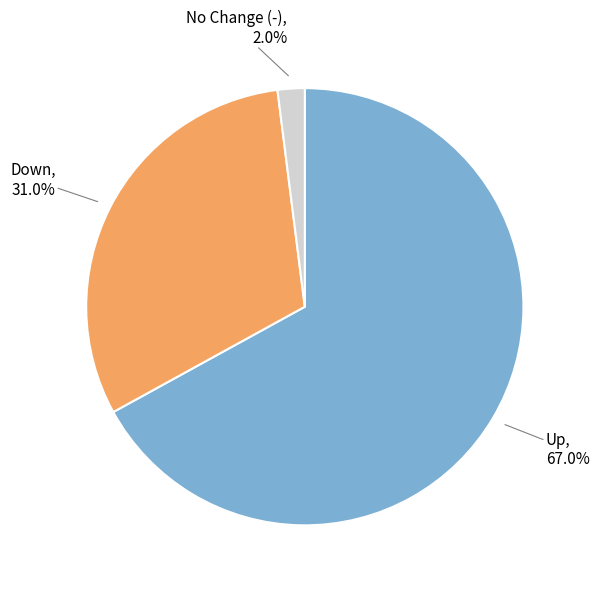

What portion of the pie excludes Down?

69.0%